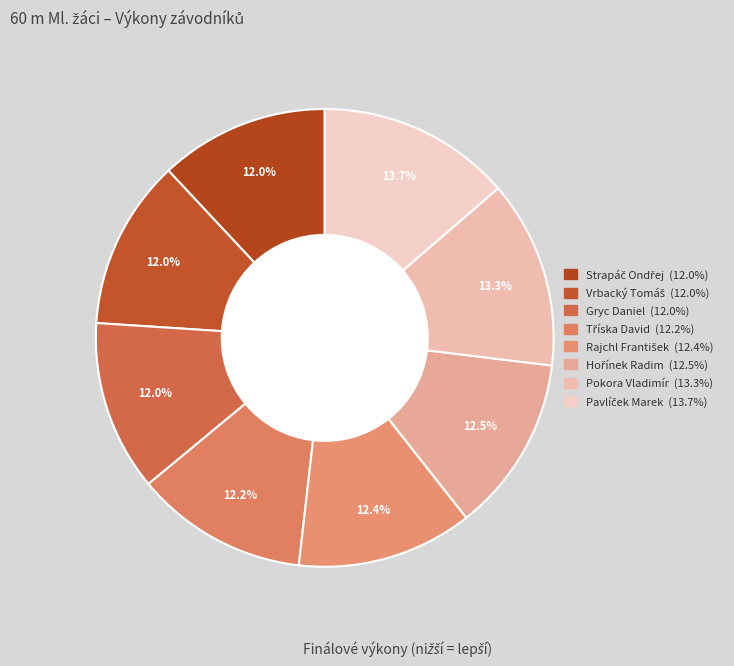

How many slices are in this pie chart?

8